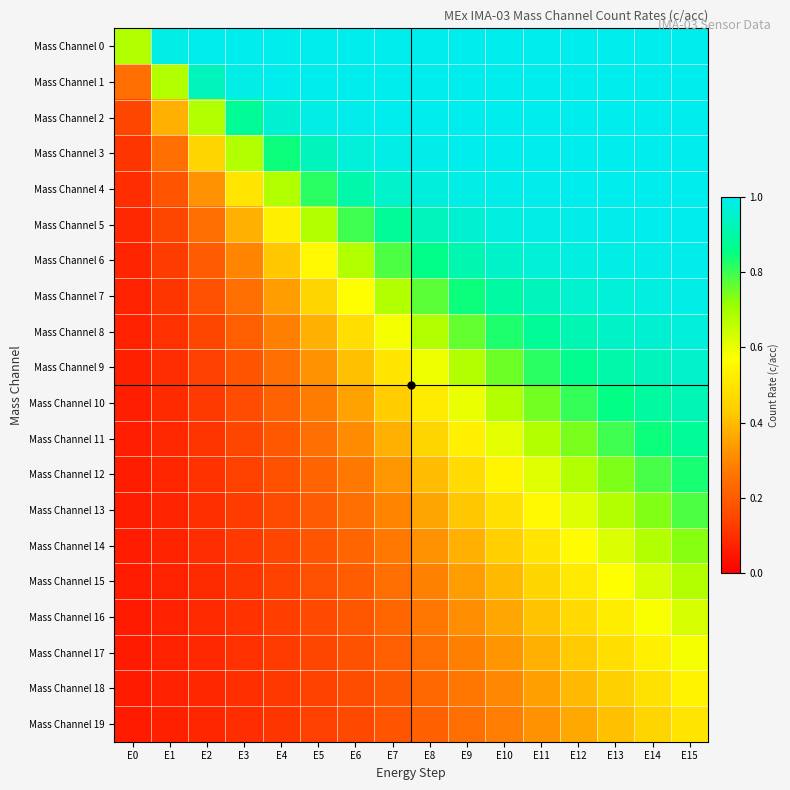

Reading right to left, extract all data points from this chart.

Mass Channel 0: E15=1.0	E14=1.0	E13=1.0	E12=1.0	E11=1.0	E10=1.0	E9=1.0	E8=1.0	E7=1.0	E6=1.0	E5=1.0	E4=1.0	E3=1.0	E2=1.0	E1=1.0	E0=0.7
Mass Channel 1: E15=1.0	E14=1.0	E13=1.0	E12=1.0	E11=1.0	E10=1.0	E9=1.0	E8=1.0	E7=1.0	E6=1.0	E5=1.0	E4=1.0	E3=1.0	E2=0.9	E1=0.7	E0=0.2
Mass Channel 2: E15=1.0	E14=1.0	E13=1.0	E12=1.0	E11=1.0	E10=1.0	E9=1.0	E8=1.0	E7=1.0	E6=1.0	E5=1.0	E4=1.0	E3=0.9	E2=0.7	E1=0.4	E0=0.1
Mass Channel 3: E15=1.0	E14=1.0	E13=1.0	E12=1.0	E11=1.0	E10=1.0	E9=1.0	E8=1.0	E7=1.0	E6=1.0	E5=0.9	E4=0.8	E3=0.7	E2=0.5	E1=0.2	E0=0.1
Mass Channel 4: E15=1.0	E14=1.0	E13=1.0	E12=1.0	E11=1.0	E10=1.0	E9=1.0	E8=1.0	E7=1.0	E6=0.9	E5=0.8	E4=0.7	E3=0.5	E2=0.3	E1=0.2	E0=0.1
Mass Channel 5: E15=1.0	E14=1.0	E13=1.0	E12=1.0	E11=1.0	E10=1.0	E9=1.0	E8=0.9	E7=0.9	E6=0.8	E5=0.7	E4=0.5	E3=0.4	E2=0.2	E1=0.1	E0=0.1
Mass Channel 6: E15=1.0	E14=1.0	E13=1.0	E12=1.0	E11=1.0	E10=0.9	E9=0.9	E8=0.9	E7=0.8	E6=0.7	E5=0.6	E4=0.4	E3=0.3	E2=0.2	E1=0.1	E0=0.1
Mass Channel 7: E15=1.0	E14=1.0	E13=1.0	E12=1.0	E11=0.9	E10=0.9	E9=0.8	E8=0.8	E7=0.7	E6=0.6	E5=0.5	E4=0.3	E3=0.2	E2=0.2	E1=0.1	E0=0.1
Mass Channel 8: E15=1.0	E14=1.0	E13=0.9	E12=0.9	E11=0.9	E10=0.8	E9=0.8	E8=0.7	E7=0.6	E6=0.5	E5=0.4	E4=0.3	E3=0.2	E2=0.1	E1=0.1	E0=0.1
Mass Channel 9: E15=1.0	E14=0.9	E13=0.9	E12=0.9	E11=0.8	E10=0.8	E9=0.7	E8=0.6	E7=0.5	E6=0.4	E5=0.3	E4=0.2	E3=0.2	E2=0.1	E1=0.1	E0=0.1
Mass Channel 10: E15=0.9	E14=0.9	E13=0.9	E12=0.8	E11=0.7	E10=0.7	E9=0.6	E8=0.5	E7=0.4	E6=0.4	E5=0.3	E4=0.2	E3=0.2	E2=0.1	E1=0.1	E0=0.1
Mass Channel 11: E15=0.9	E14=0.8	E13=0.8	E12=0.7	E11=0.7	E10=0.6	E9=0.5	E8=0.5	E7=0.4	E6=0.3	E5=0.2	E4=0.2	E3=0.1	E2=0.1	E1=0.1	E0=0.1
Mass Channel 12: E15=0.8	E14=0.8	E13=0.7	E12=0.7	E11=0.6	E10=0.5	E9=0.5	E8=0.4	E7=0.3	E6=0.3	E5=0.2	E4=0.2	E3=0.1	E2=0.1	E1=0.1	E0=0.1
Mass Channel 13: E15=0.8	E14=0.7	E13=0.7	E12=0.6	E11=0.6	E10=0.5	E9=0.4	E8=0.4	E7=0.3	E6=0.2	E5=0.2	E4=0.2	E3=0.1	E2=0.1	E1=0.1	E0=0.1
Mass Channel 14: E15=0.7	E14=0.7	E13=0.6	E12=0.6	E11=0.5	E10=0.4	E9=0.4	E8=0.3	E7=0.3	E6=0.2	E5=0.2	E4=0.1	E3=0.1	E2=0.1	E1=0.1	E0=0.1
Mass Channel 15: E15=0.7	E14=0.6	E13=0.6	E12=0.5	E11=0.5	E10=0.4	E9=0.3	E8=0.3	E7=0.2	E6=0.2	E5=0.2	E4=0.1	E3=0.1	E2=0.1	E1=0.1	E0=0.1
Mass Channel 16: E15=0.6	E14=0.6	E13=0.5	E12=0.5	E11=0.4	E10=0.4	E9=0.3	E8=0.3	E7=0.2	E6=0.2	E5=0.2	E4=0.1	E3=0.1	E2=0.1	E1=0.1	E0=0.1
Mass Channel 17: E15=0.6	E14=0.5	E13=0.5	E12=0.4	E11=0.4	E10=0.3	E9=0.3	E8=0.2	E7=0.2	E6=0.2	E5=0.1	E4=0.1	E3=0.1	E2=0.1	E1=0.1	E0=0.1
Mass Channel 18: E15=0.5	E14=0.5	E13=0.4	E12=0.4	E11=0.3	E10=0.3	E9=0.3	E8=0.2	E7=0.2	E6=0.2	E5=0.1	E4=0.1	E3=0.1	E2=0.1	E1=0.1	E0=0.1
Mass Channel 19: E15=0.5	E14=0.5	E13=0.4	E12=0.4	E11=0.3	E10=0.3	E9=0.2	E8=0.2	E7=0.2	E6=0.2	E5=0.1	E4=0.1	E3=0.1	E2=0.1	E1=0.1	E0=0.1